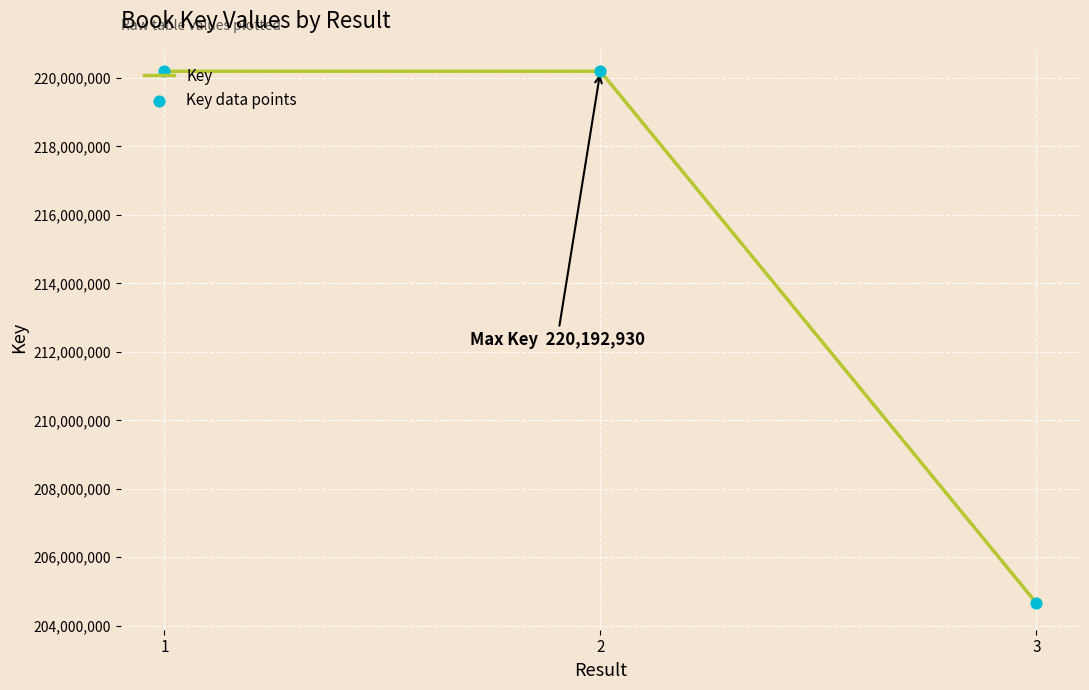

What is the change in value from 1 to 3?

-15530936